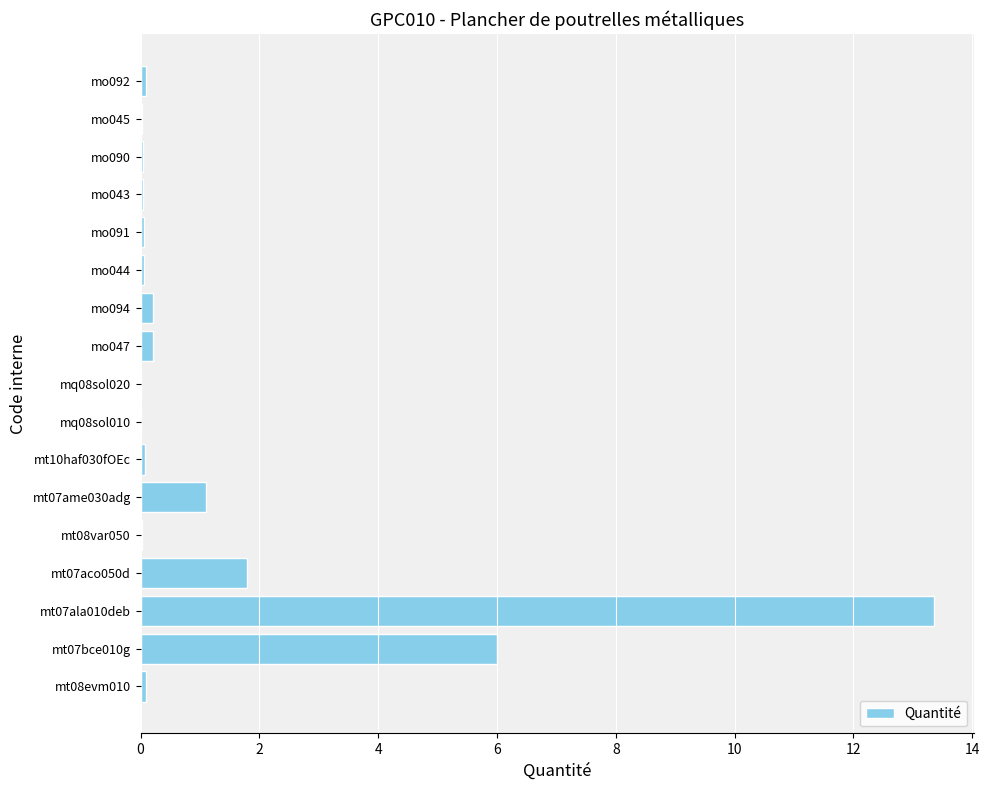

Which category has the highest value across all series?

mt07ala010deb